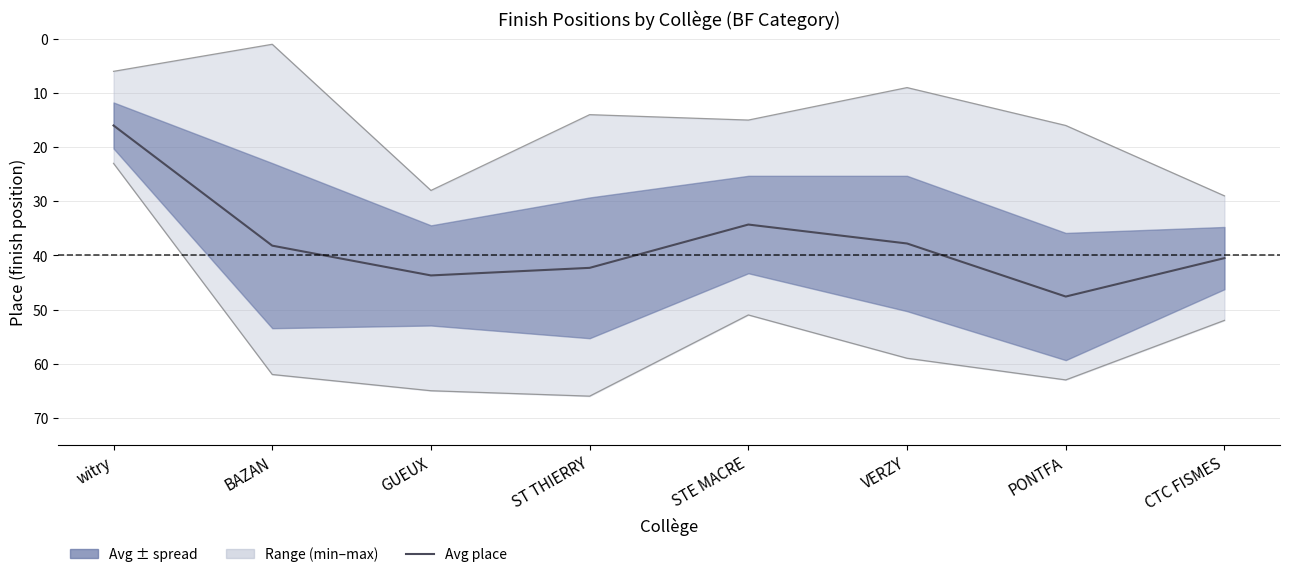

What is the sum of all values?

300.4